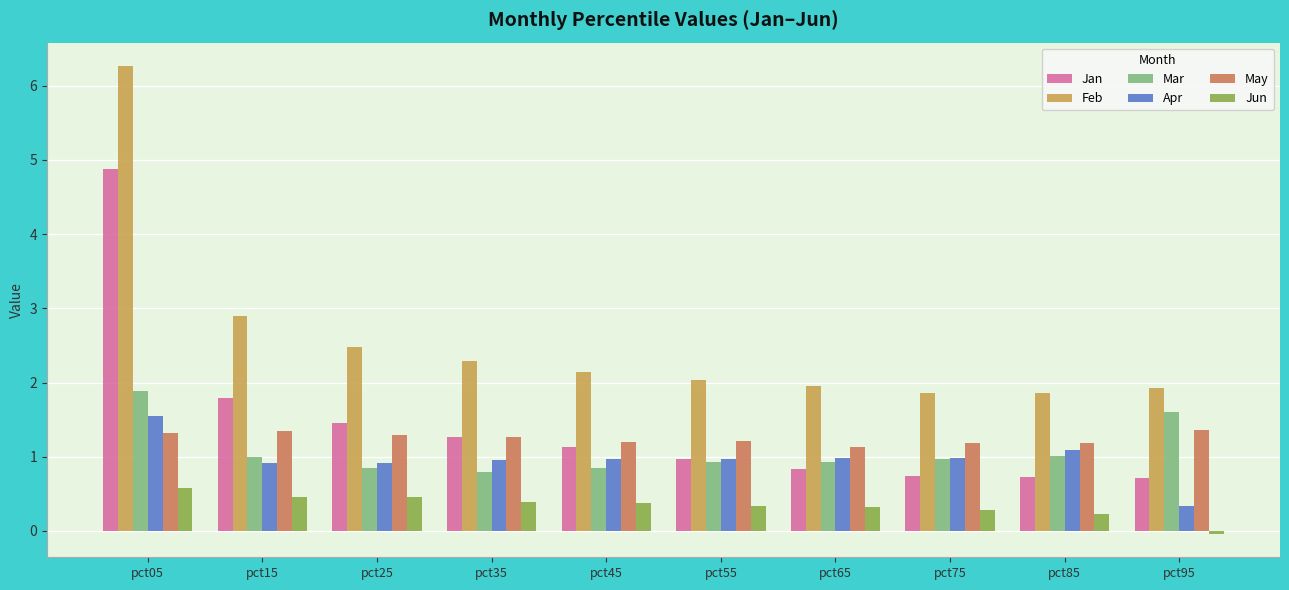

How many data points does each series have?

10